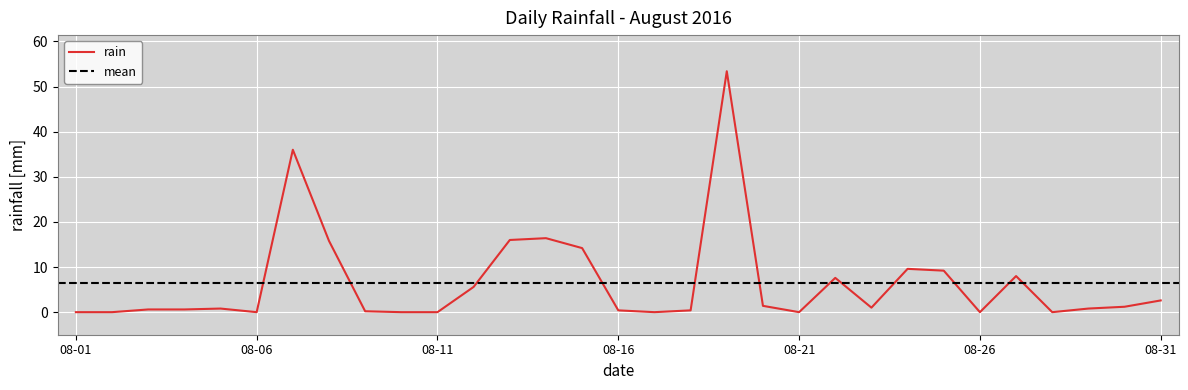

At which label is the value closest to 26?

2016-08-14